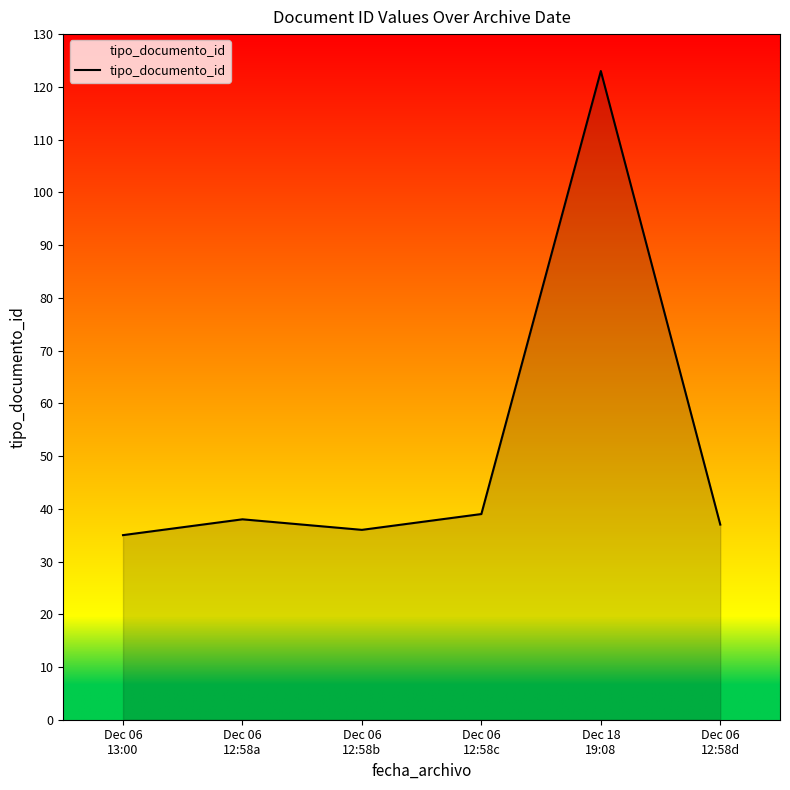

Where is the first local maximum?

Dec 06
12:58a